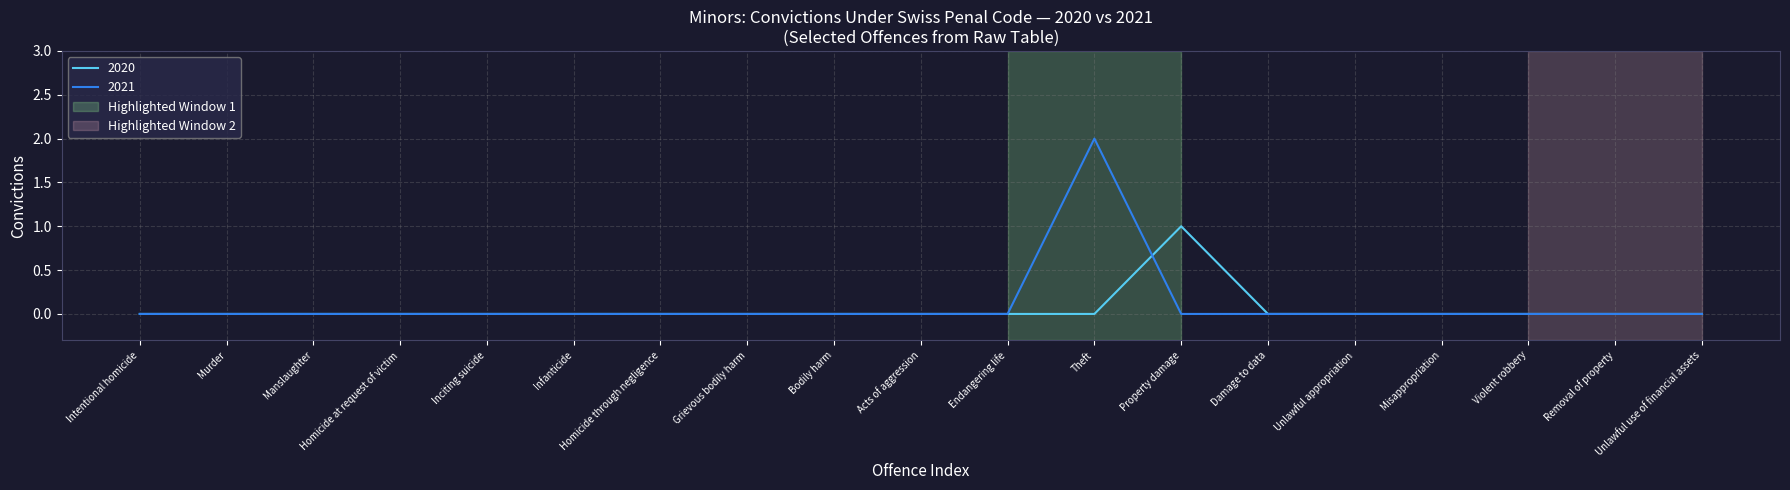

At which category is the sum across all series the highest?

Theft